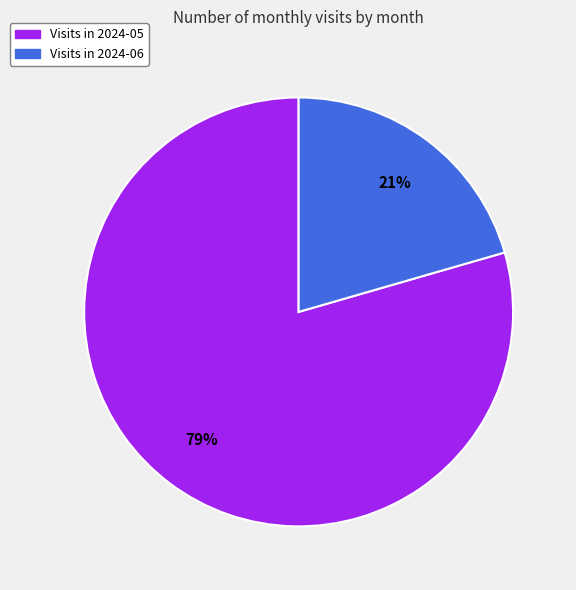

Do Visits in 2024-05 and Visits in 2024-06 together represent more than half of the pie?

Yes